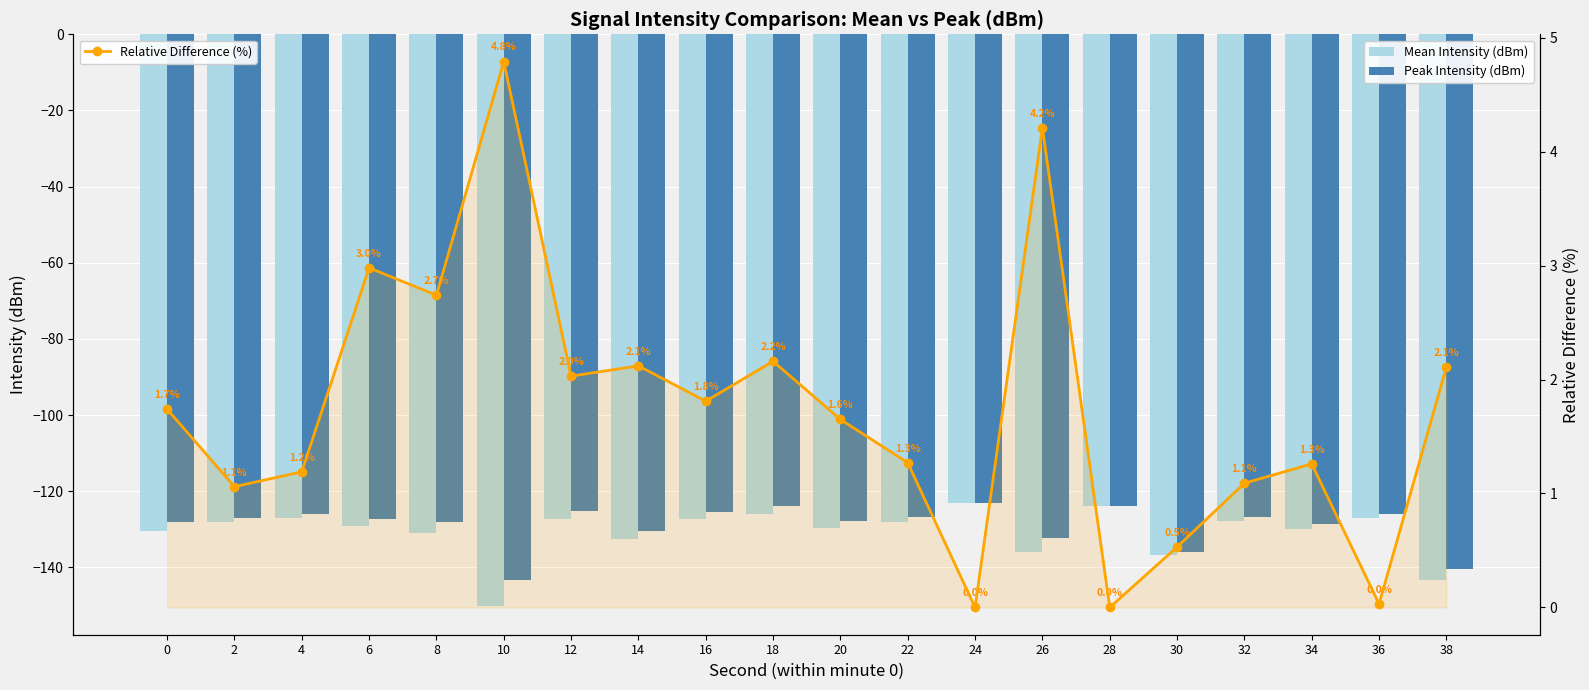

Reading left to right, list all the values displayed in this chart.

Mean Intensity (dBm): 0=-130.4	2=-128.2	4=-127.1	6=-129.2	8=-130.9	10=-150.2	12=-127.2	14=-132.6	16=-127.4	18=-126.0	20=-129.6	22=-128.1	24=-123.2	26=-136.0	28=-124.0	30=-136.7	32=-127.8	34=-130.0	36=-127.1	38=-143.4
Peak Intensity (dBm): 0=-128.2	2=-127.1	4=-126.0	6=-127.2	8=-128.1	10=-143.4	12=-125.2	14=-130.5	16=-125.4	18=-123.8	20=-127.9	22=-126.9	24=-123.2	26=-132.3	28=-124.0	30=-136.0	32=-126.7	34=-128.7	36=-126.1	38=-140.5
Relative Difference (%): 0=1.7	2=1.1	4=1.2	6=3.0	8=2.7	10=4.8	12=2.0	14=2.1	16=1.8	18=2.2	20=1.6	22=1.3	24=0.0	26=4.2	28=0.0	30=0.5	32=1.1	34=1.3	36=0.0	38=2.1